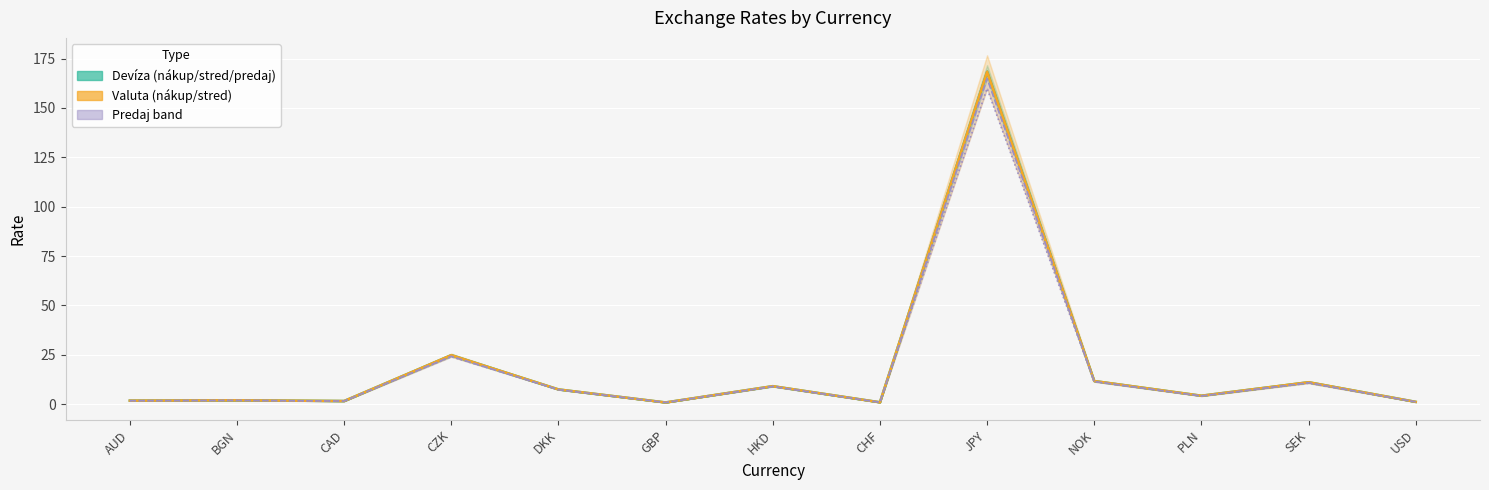

How many interior local peaks does the Devíza stred series have?

5